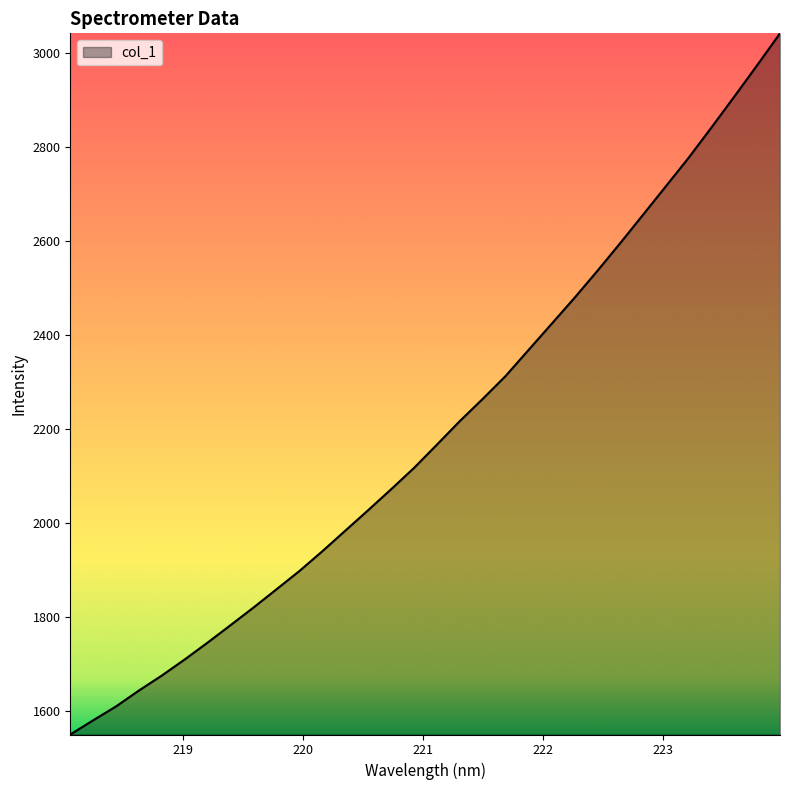

What is the smallest value displayed?

1549.9